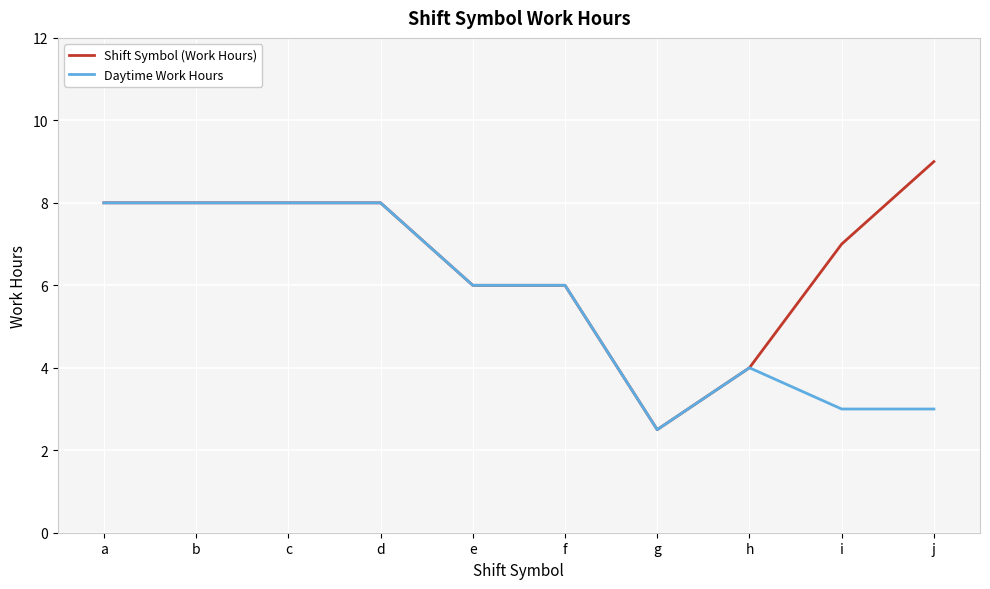

Which label corresponds to the largest value in the chart?

j